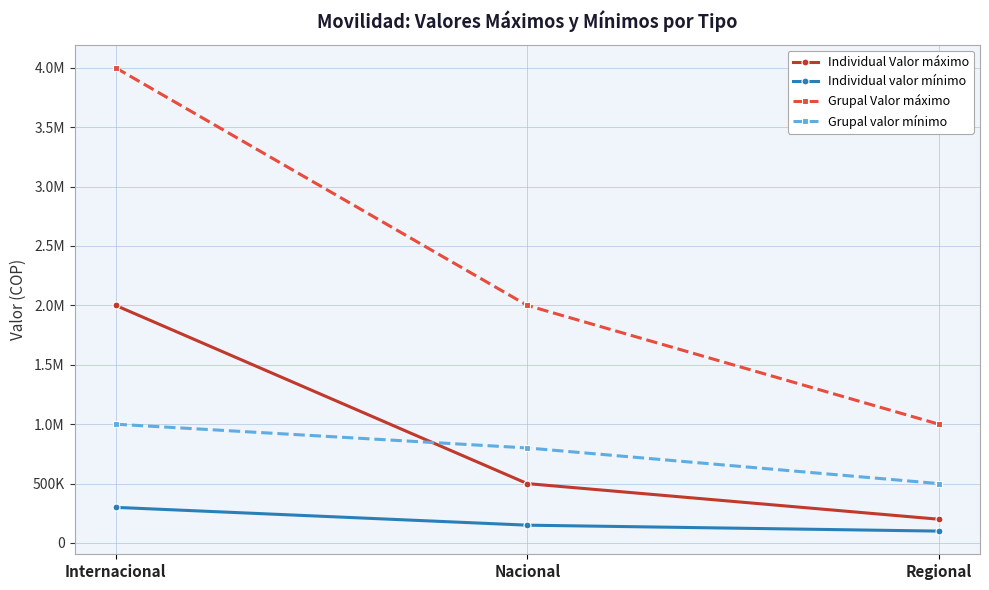

What is the highest value of the Individual valor mínimo series?

300000